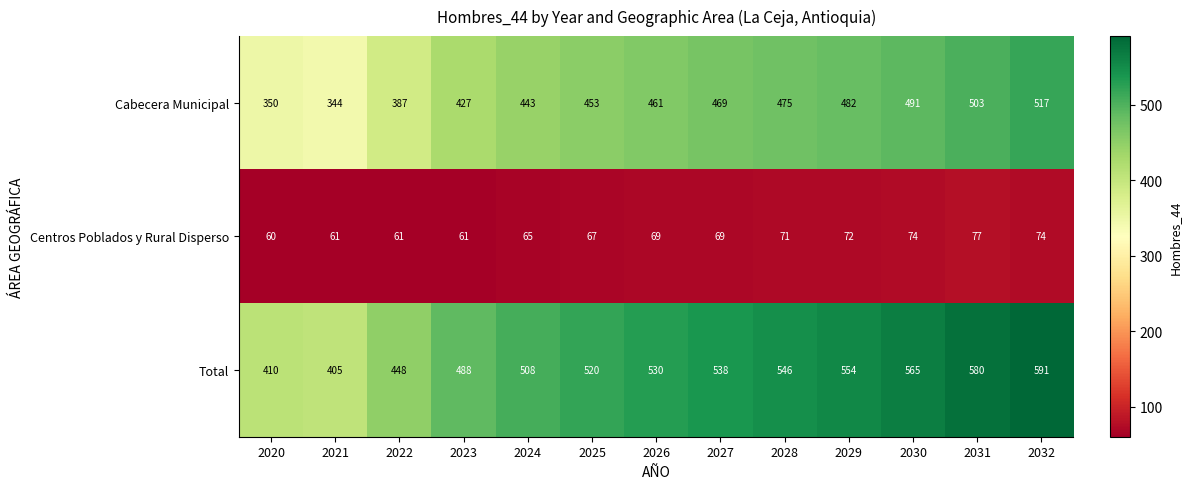

At 2031, list the series in order from largest to smallest.

Total, Cabecera Municipal, Centros Poblados y Rural Disperso